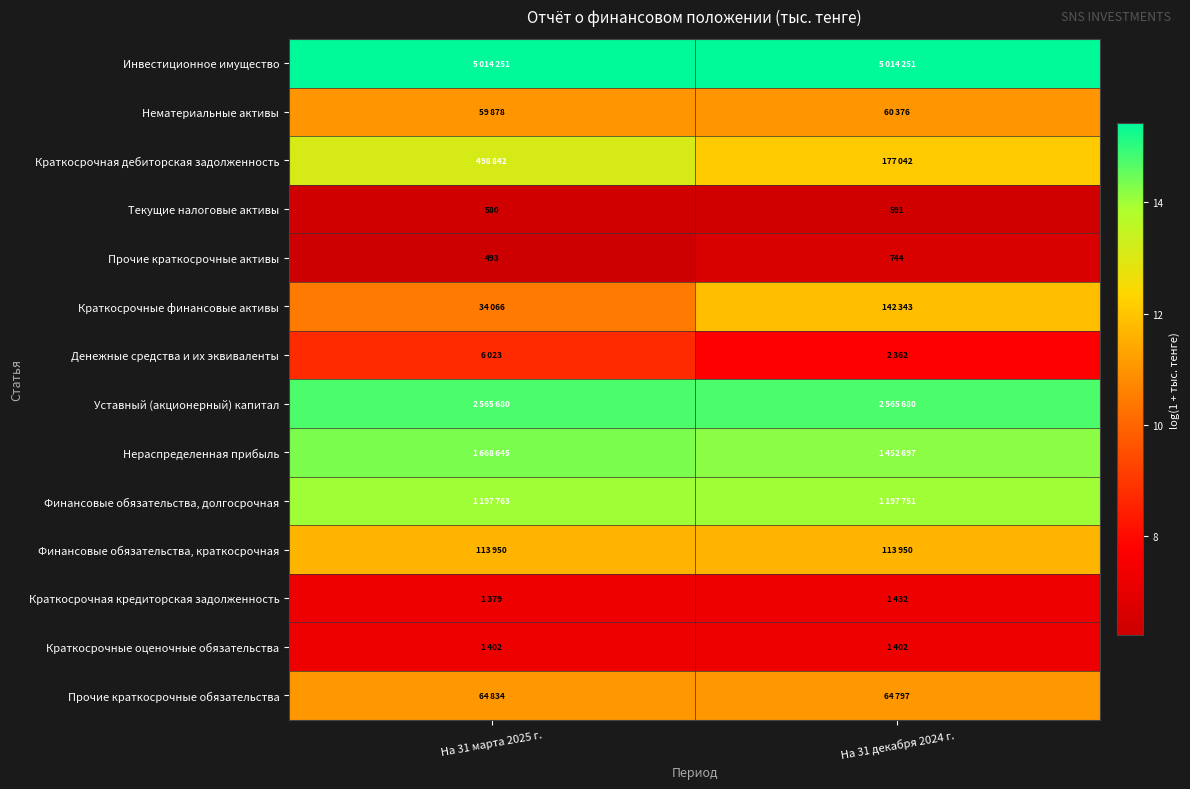

What is the minimum value for Финансовые обязательства, долгосрочная?

14.0